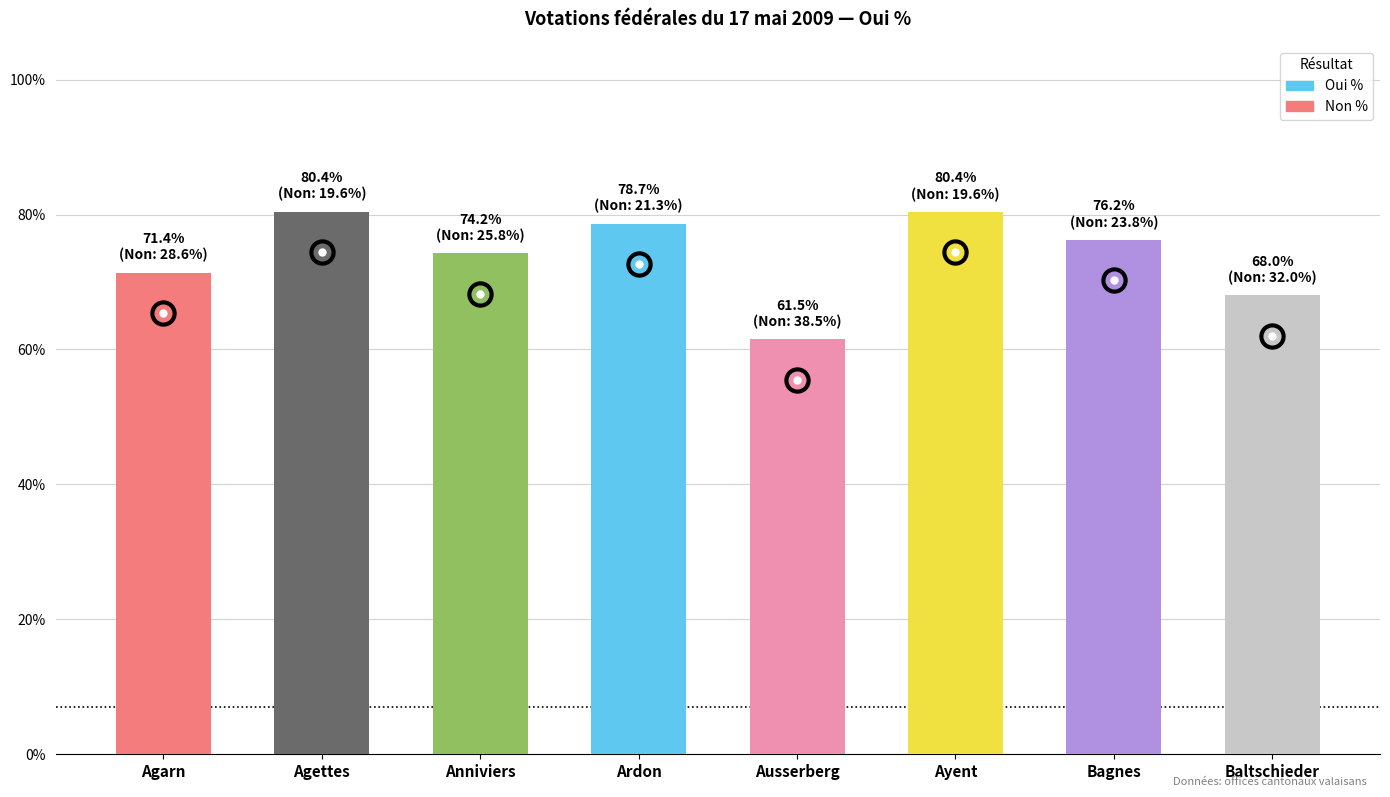

True or false: the data shows 108.7 at Anniviers.

False